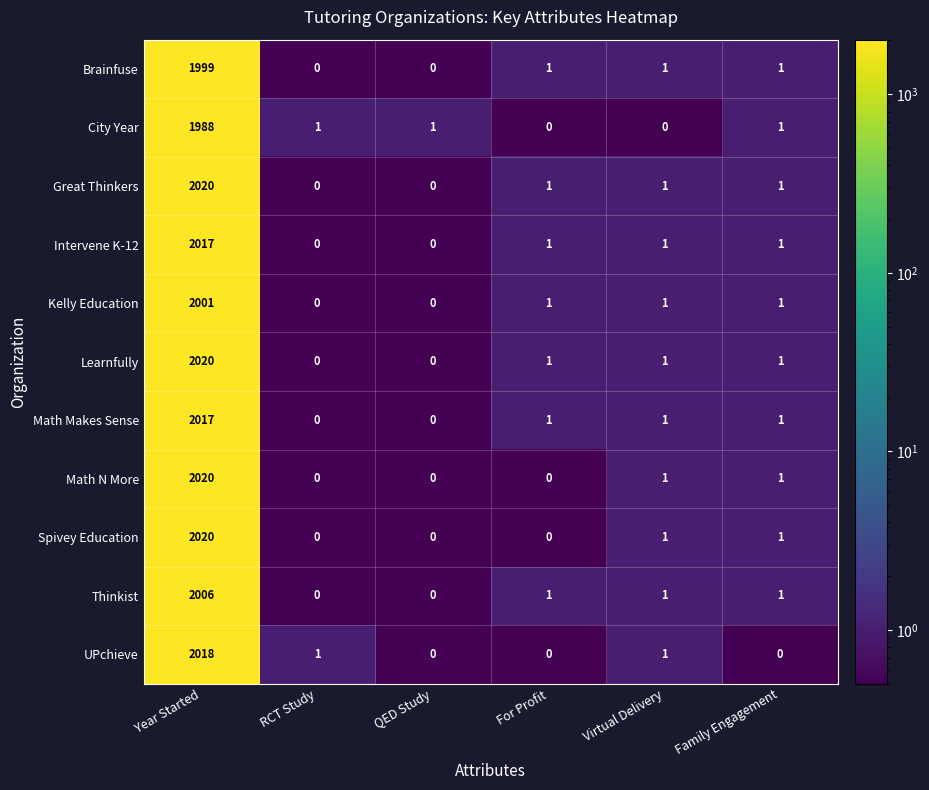

Where does the Thinkist series first go above 1?

Year Started